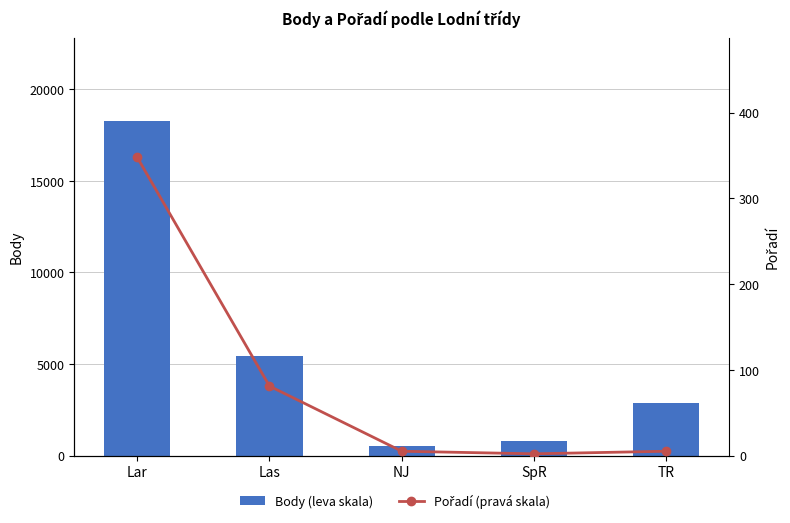

What is the sum of the Body (leva skala) values at NJ and Lar?

18767